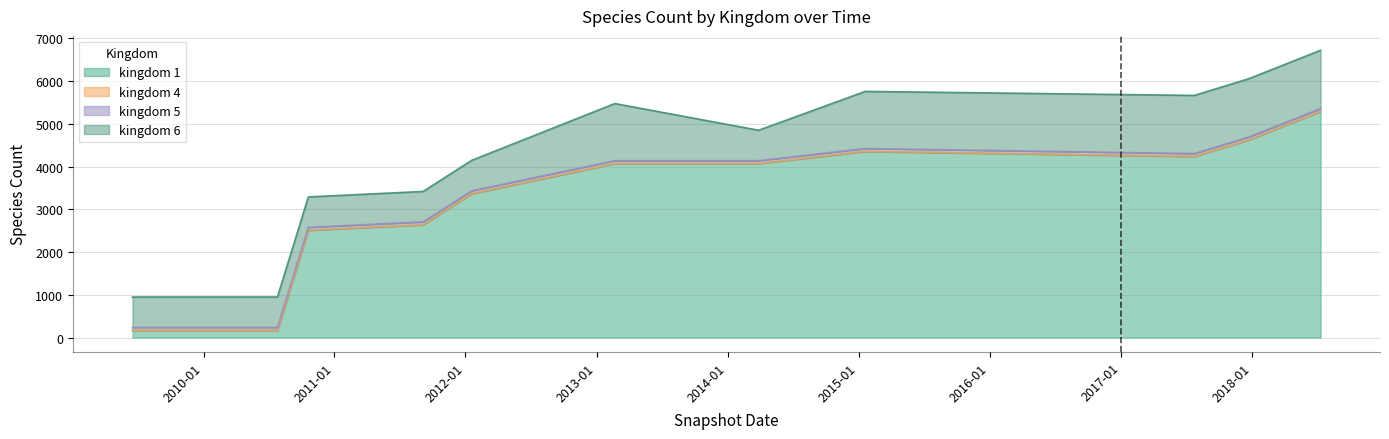

Is the value of kingdom_6 at 2010-10-20 greater than the value of kingdom_4 at 2017-07-24?

Yes